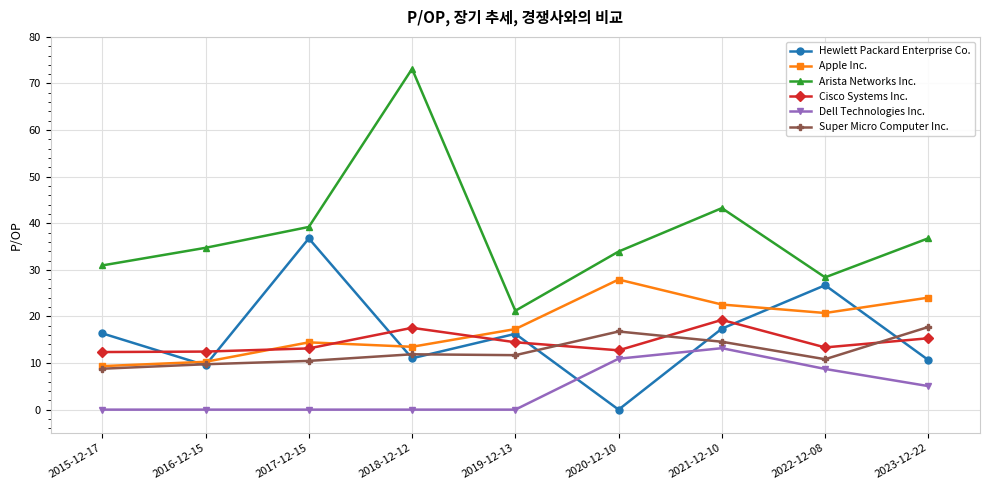

What is the difference between the maximum and minimum values in the Cisco Systems Inc. series?

6.9